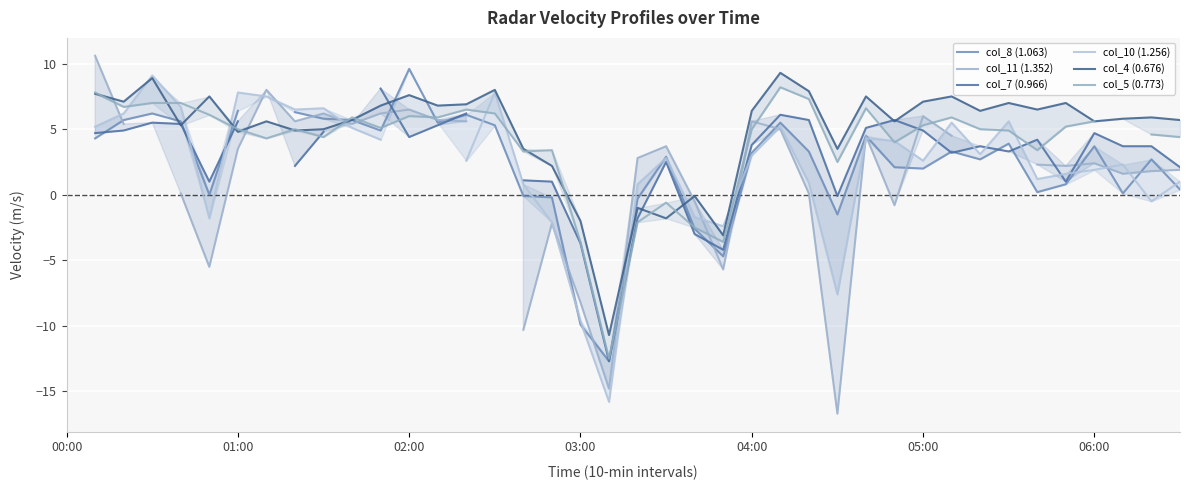

Which has a higher value, 30 or 01:00?

01:00